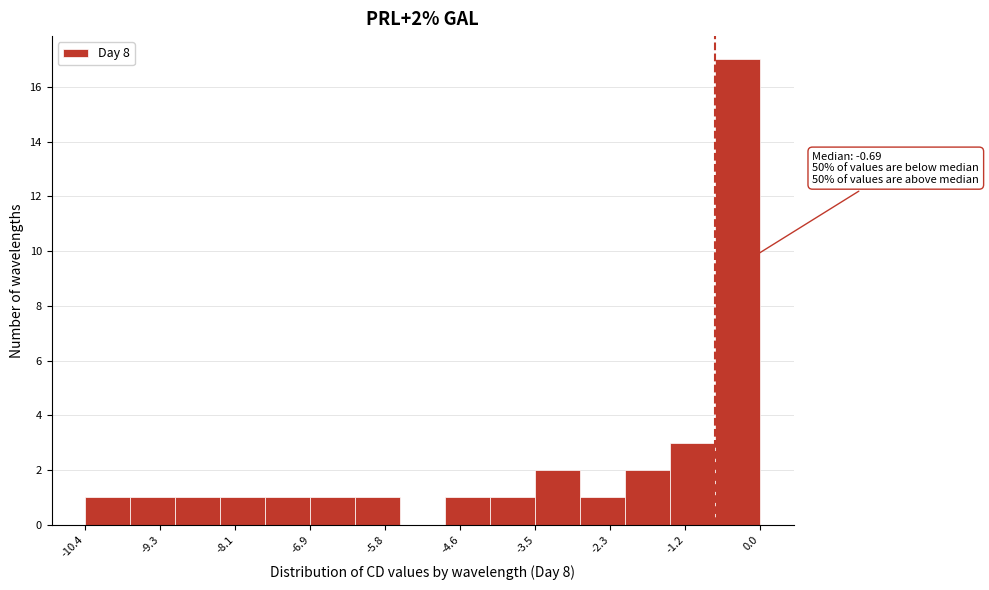

Around what value on the x-axis is the tallest bar? Give the approximate position of its centre, as read against the axis.

-0.4